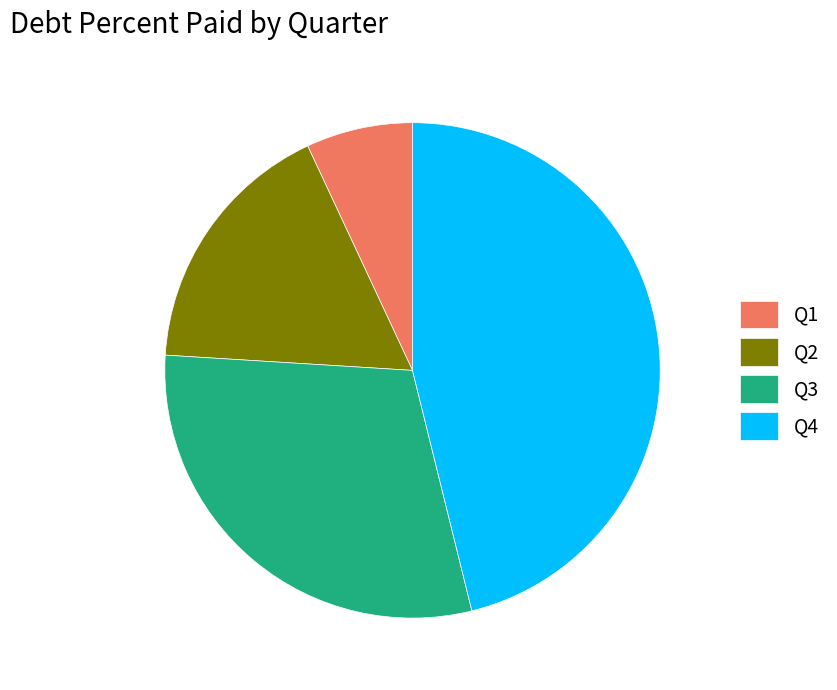

Is it true that Q1 is 7% of the pie?

True